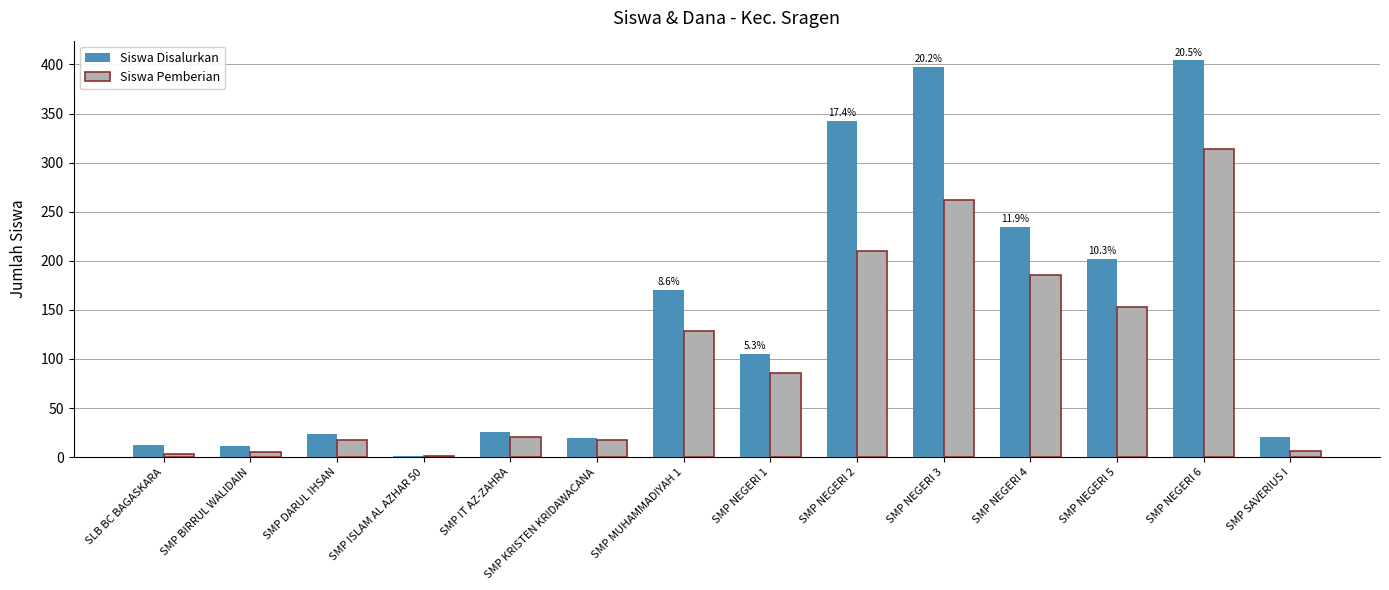

At which category is the sum across all series the highest?

SMP NEGERI 6